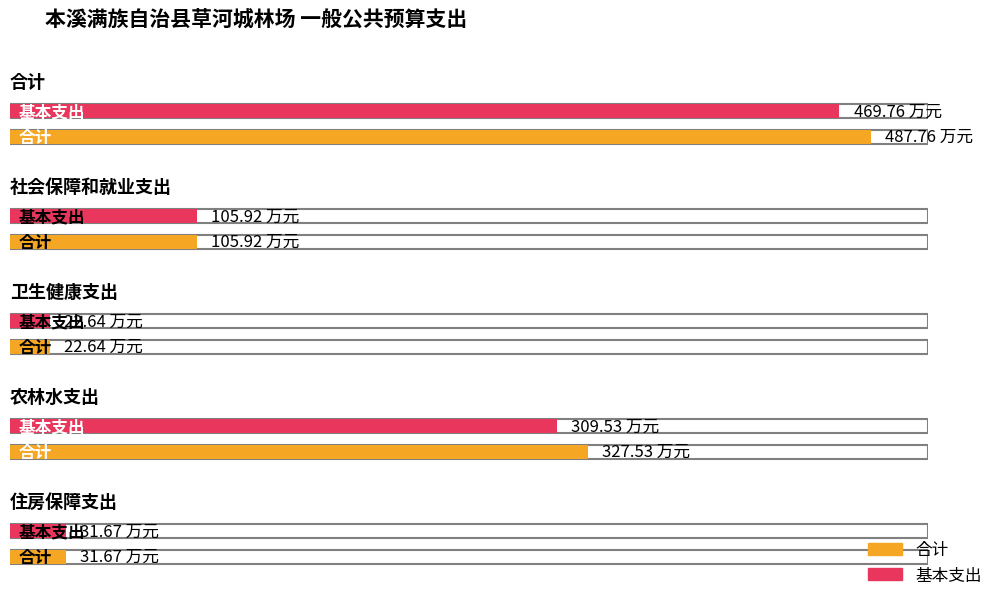

The value of 基本支出 at 住房保障支出 is 31.7. True or false?

True